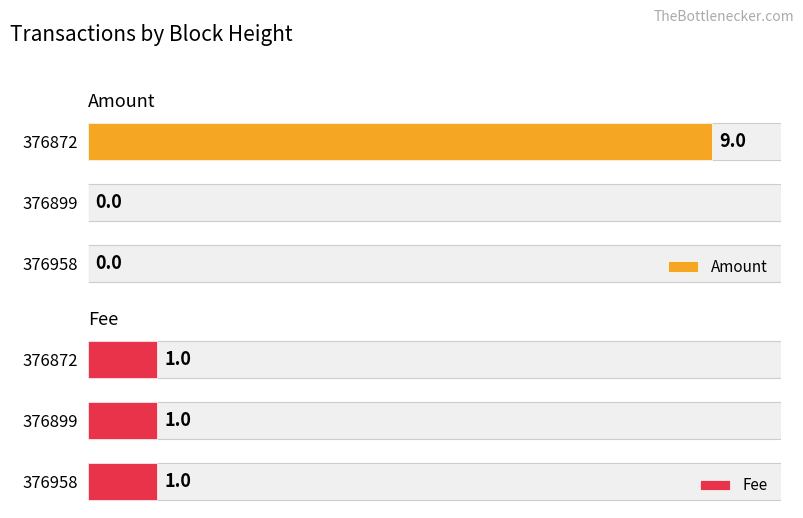

Rank the series at 0 from lowest to highest value.

Amount, Fee